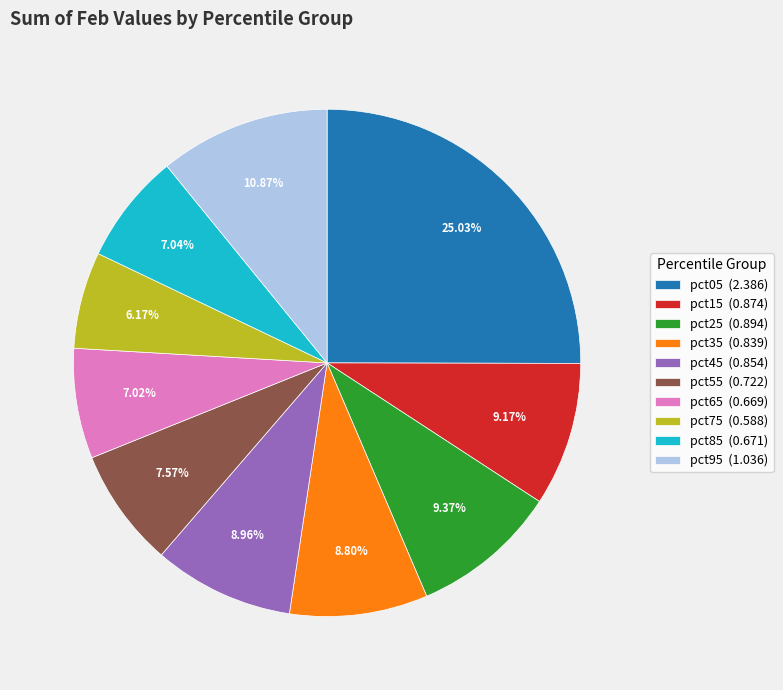

To the nearest percent, what is the combined percentage of pct55 and pct85?

15%